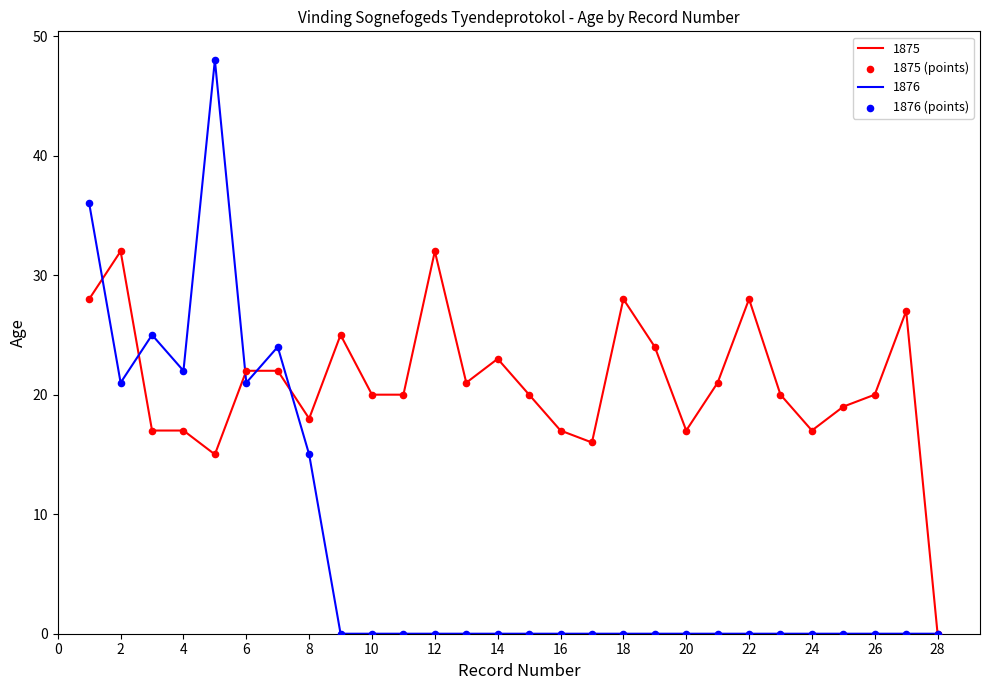

Which series has the largest range (max minus min)?

1876